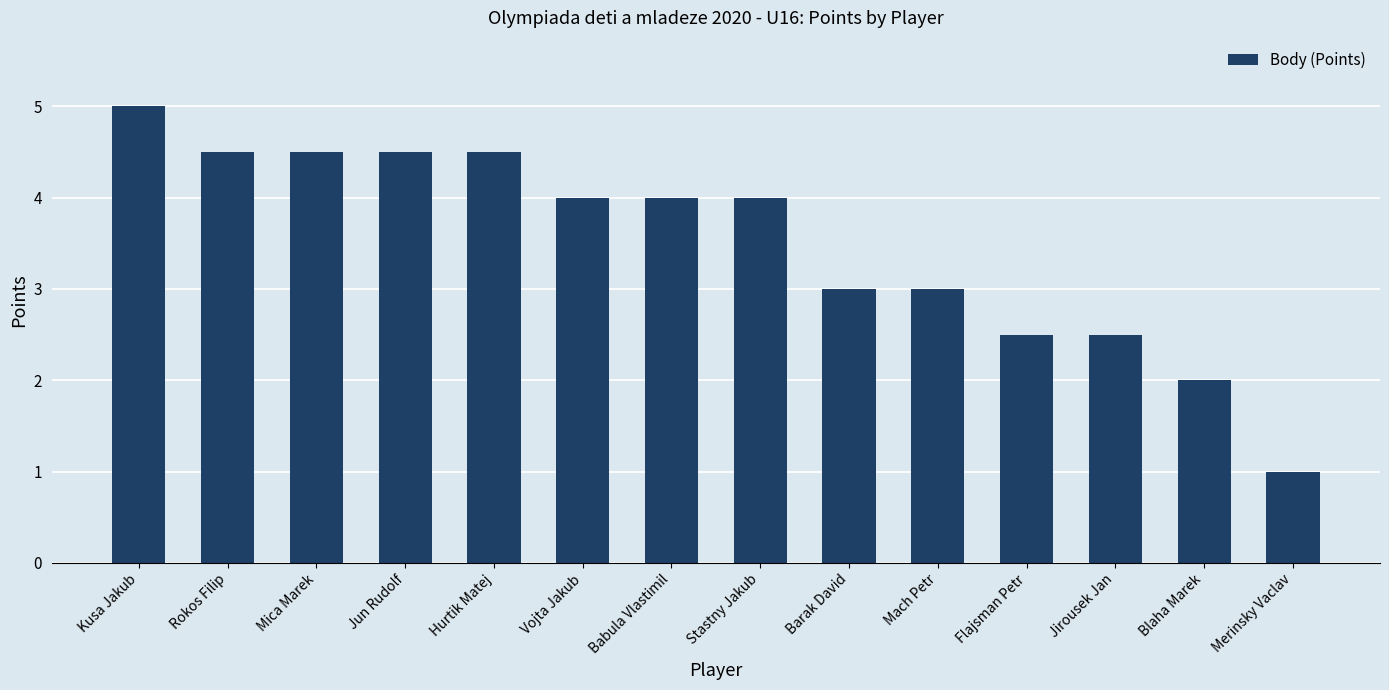

The value at Rokos Filip is 4.5. True or false?

True